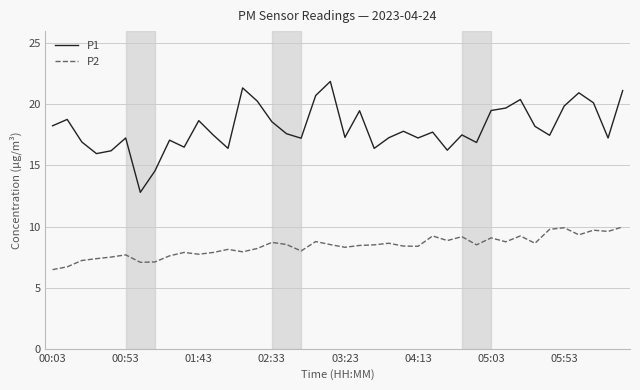

What is the minimum value shown in the chart?

6.5